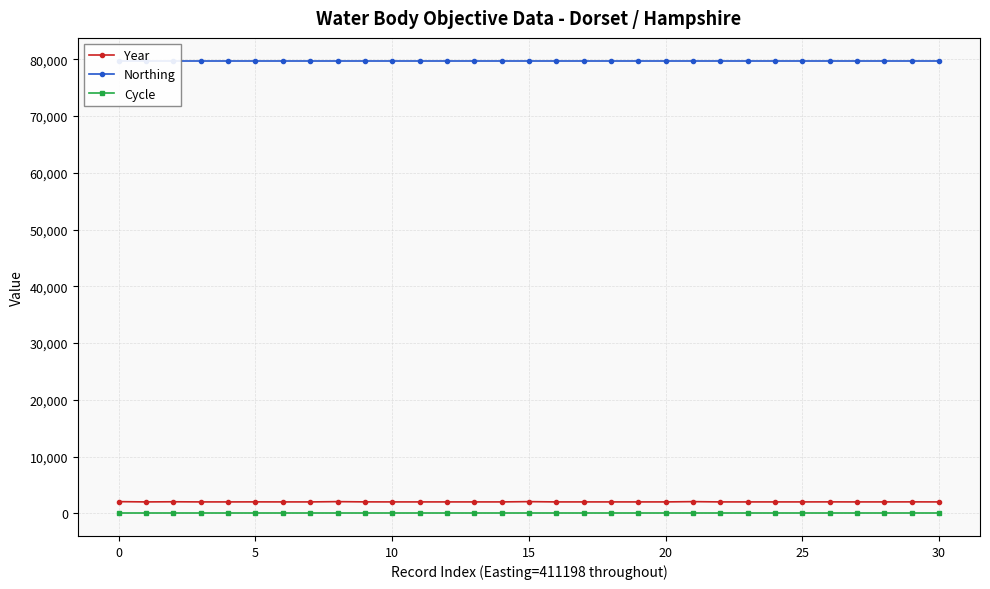

True or false: Year has more than 1 interior local peaks.

True